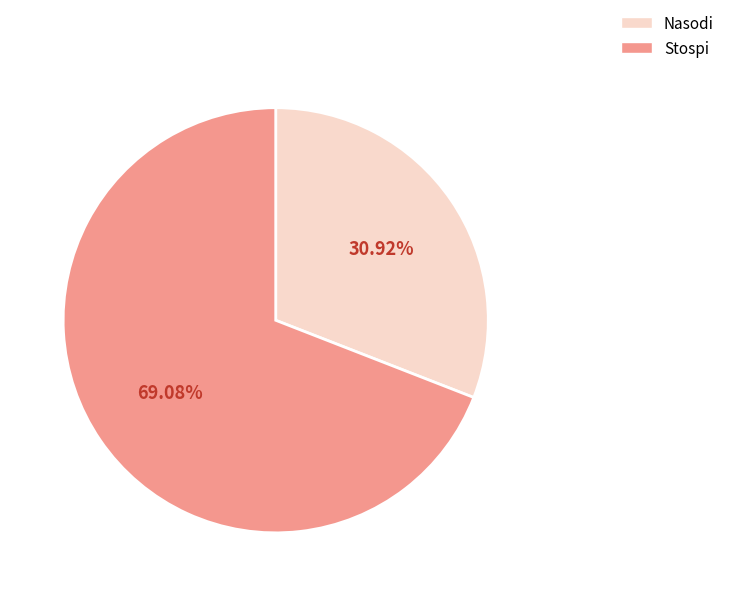

What portion of the pie excludes Stospi?

30.9%